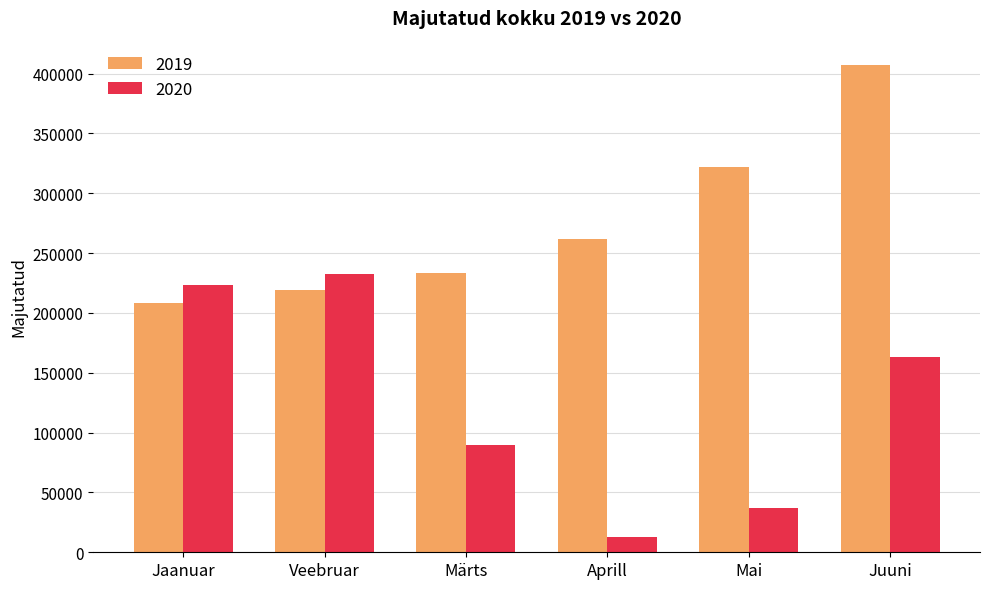

What is the average value of the 2019 series?

275338